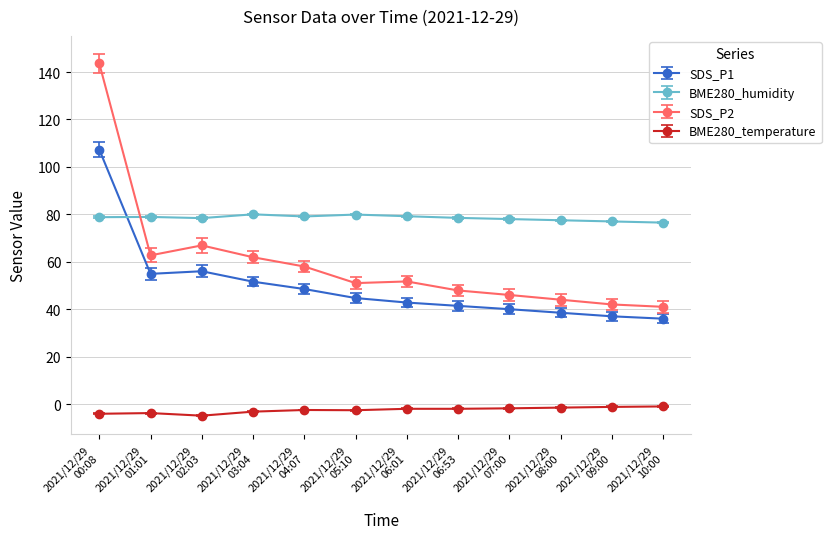

What is the label of the 4th point from the left?

2021/12/29
03:04